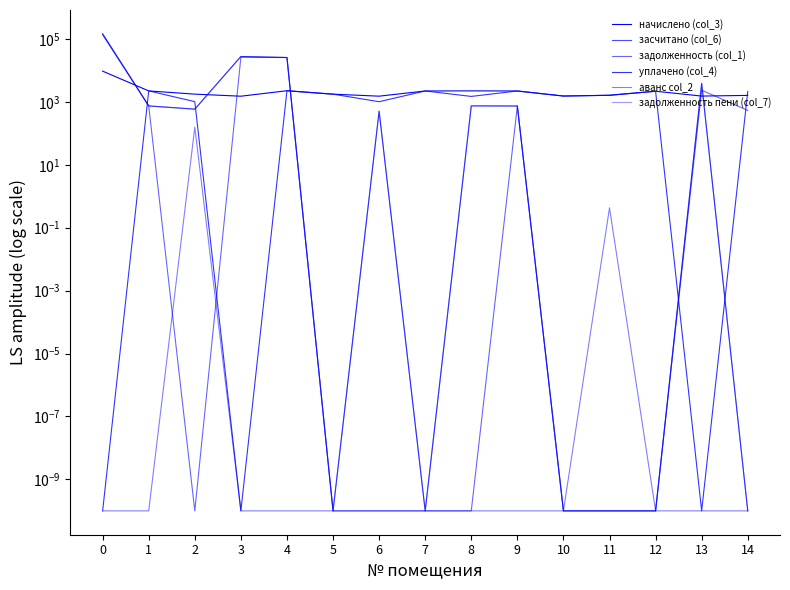

The value of задолженность (col_1) at 8 is 0.0. True or false?

False